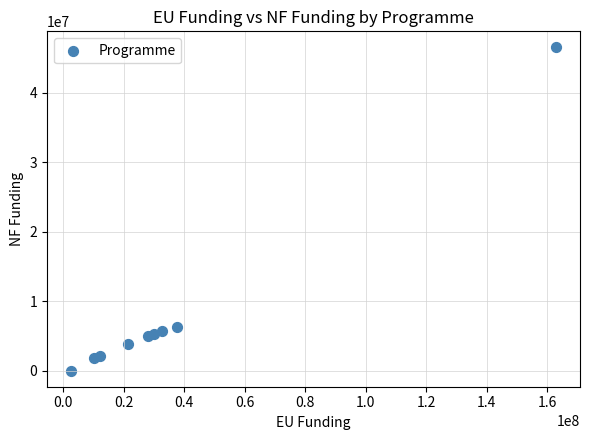

What is the average Y value?

8495416.9